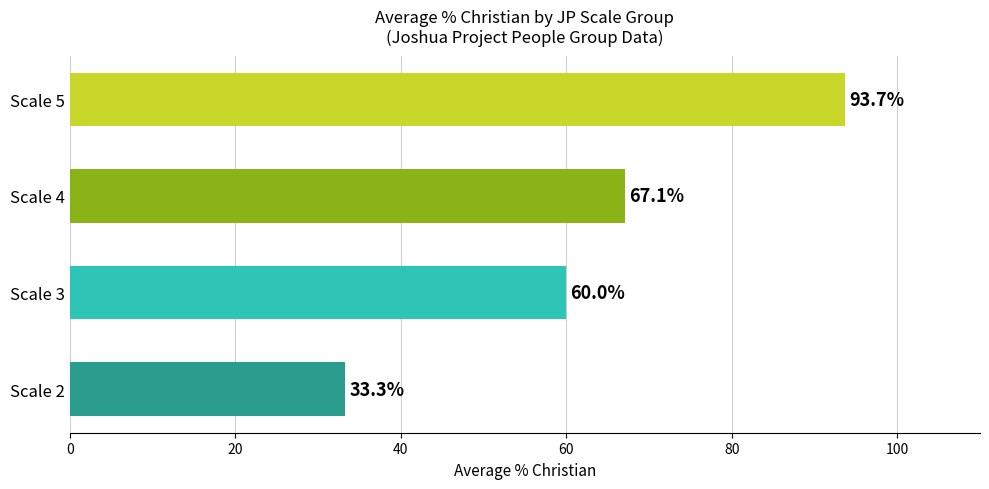

What is the sum of the values at Scale 4 and Scale 2?

100.4